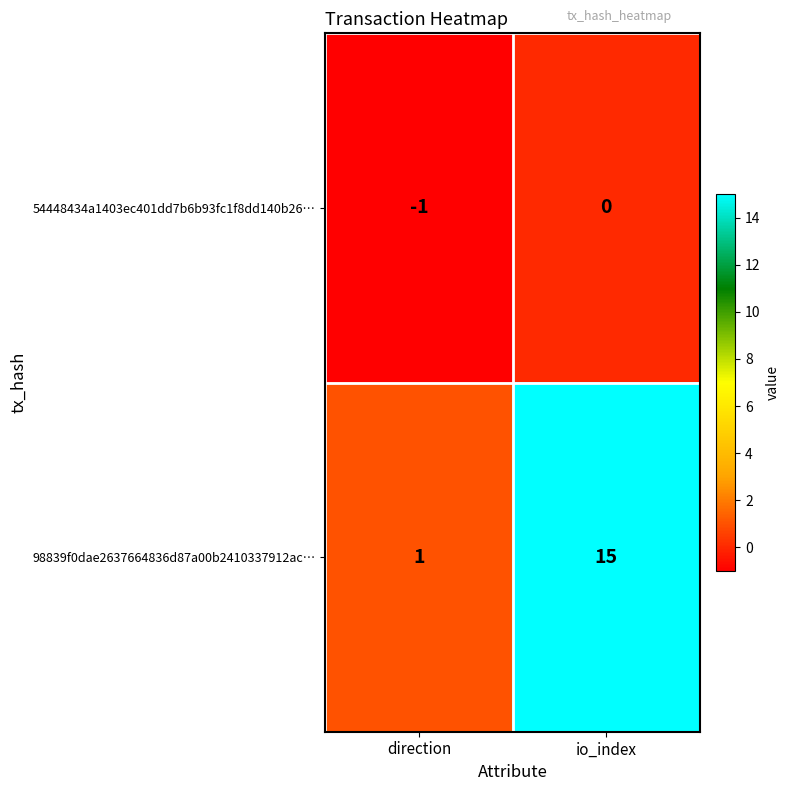

Reading left to right, what are all the values shown in this chart?

54448434a1403ec401dd7b6b93fc1f8dd140b26…: direction=-1	io_index=0
98839f0dae2637664836d87a00b2410337912ac…: direction=1	io_index=15